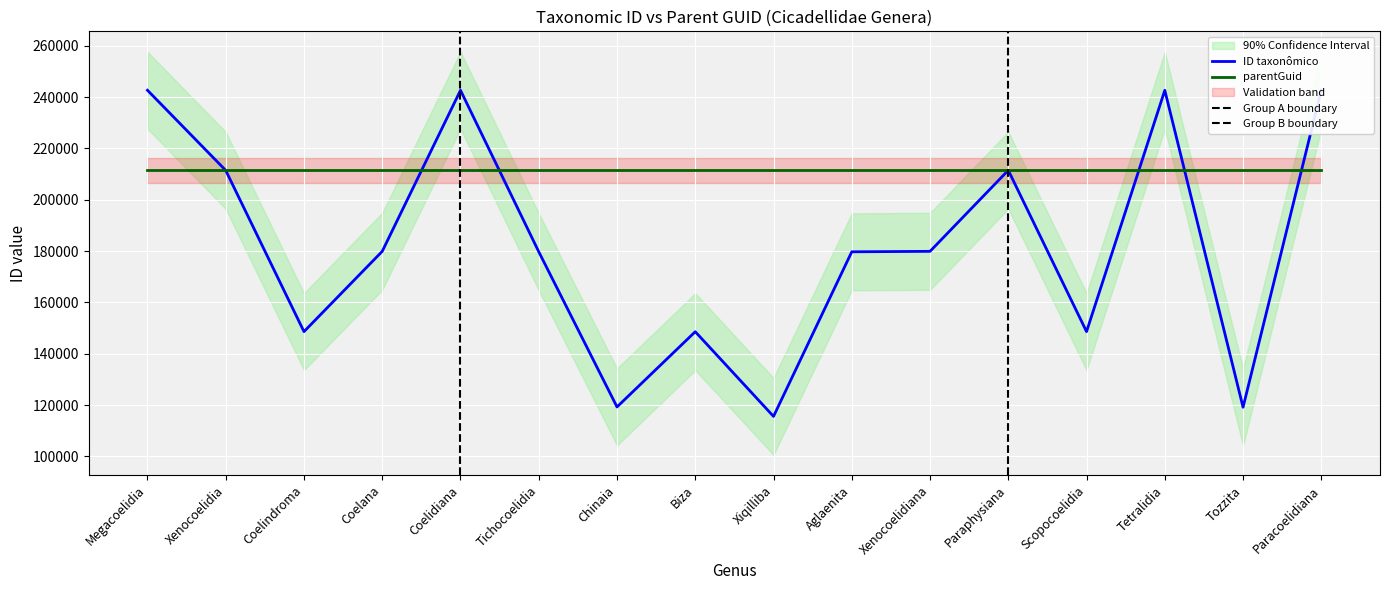

Reading left to right, what are all the values shown in this chart?

Megacoelidia=242645	Xenocoelidia=211422	Coelindroma=148608	Coelana=179890	Coelidiana=242635	Tichocoelidia=179730	Chinaia=119269	Biza=148577	Xiqilliba=115585	Aglaenita=179709	Xenocoelidiana=179886	Paraphysiana=211472	Scopocoelidia=148611	Tetralidia=242621	Tozzita=119149	Paracoelidiana=242740